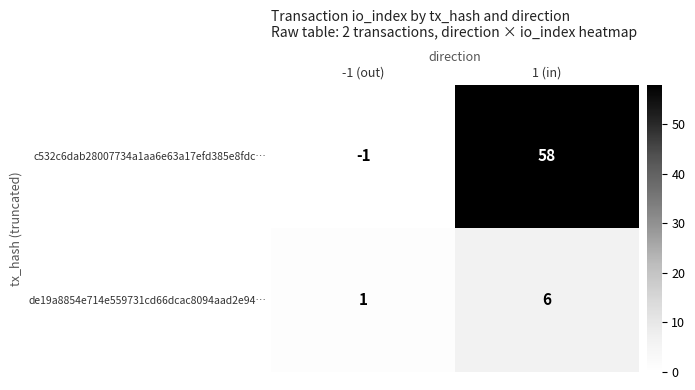

Which series has the largest total across all categories?

c532c6dab28007734a1aa6e63a17efd385e8fdc…